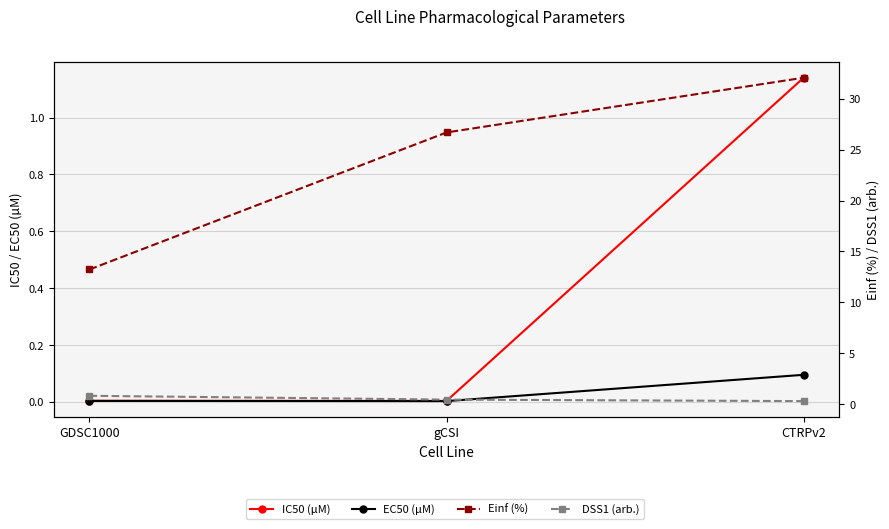

Rank the series by their maximum value, from lowest to highest.

EC50 (µM), DSS1 (arb.), IC50 (µM), Einf (%)